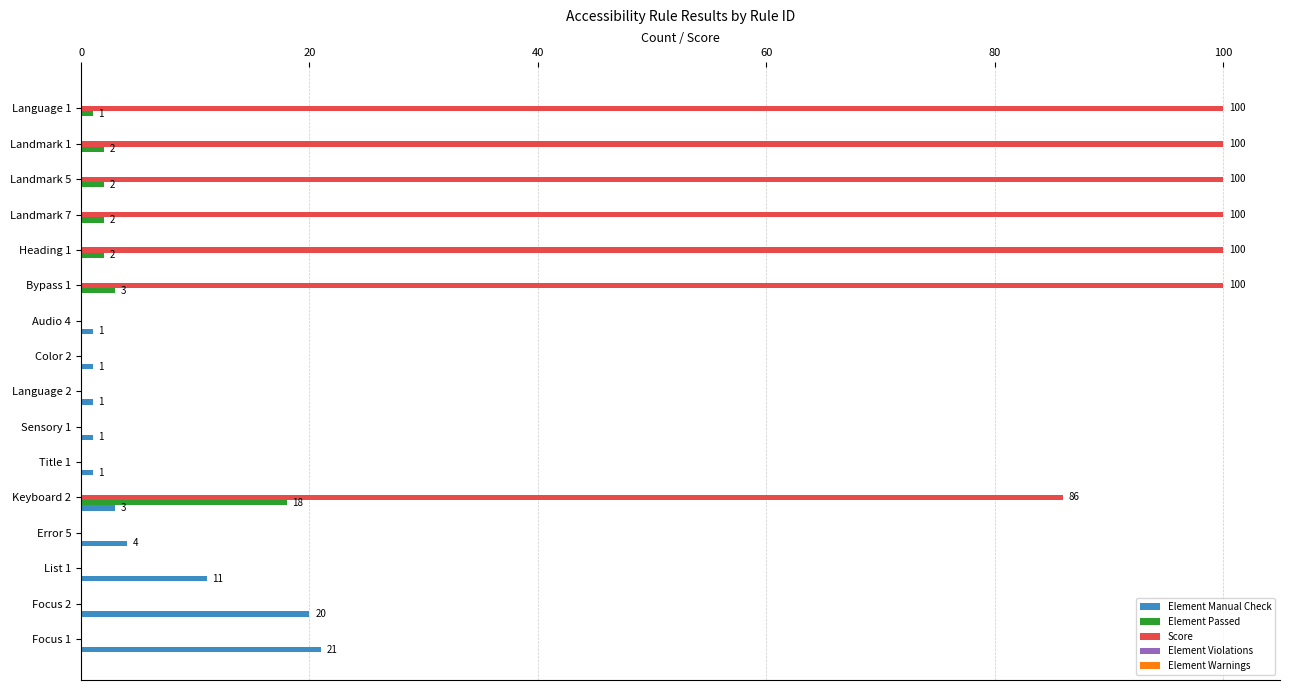

Between Language 2 and Landmark 5, which series saw the biggest shift?

Score